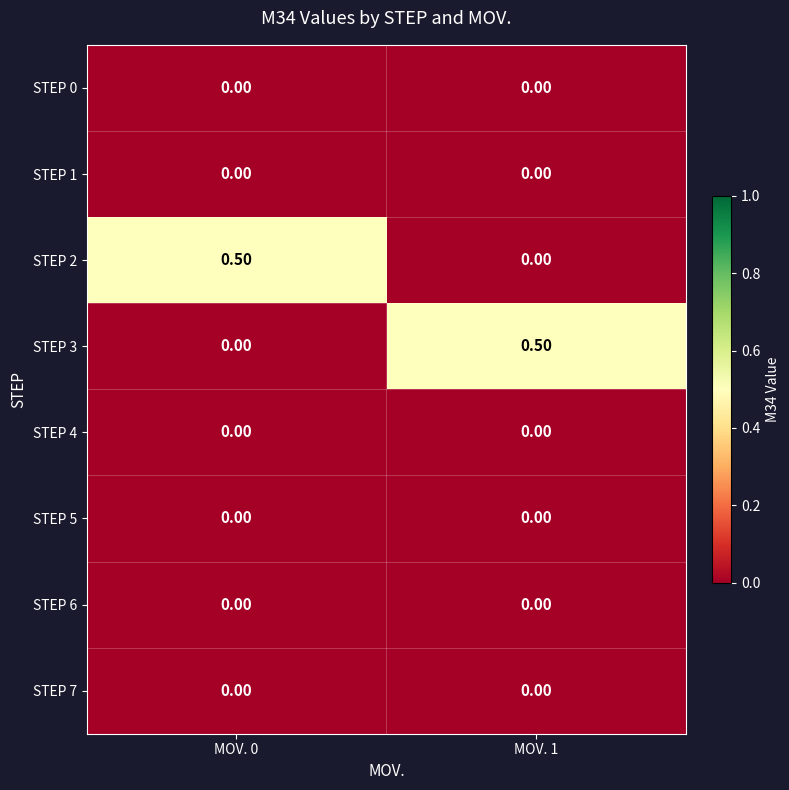

What is the difference between the maximum and minimum values in the STEP 2 series?

0.5